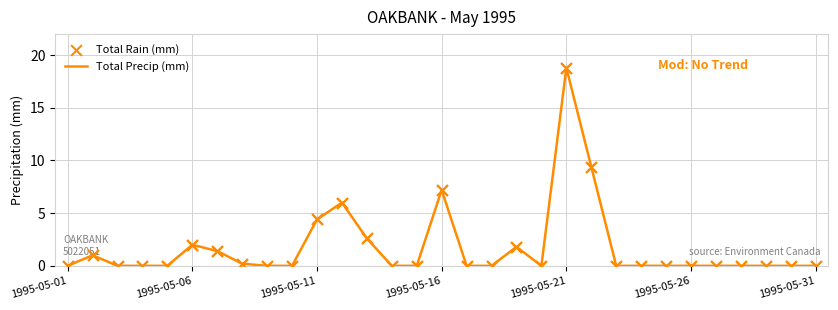

What is the greatest value displayed?

18.8